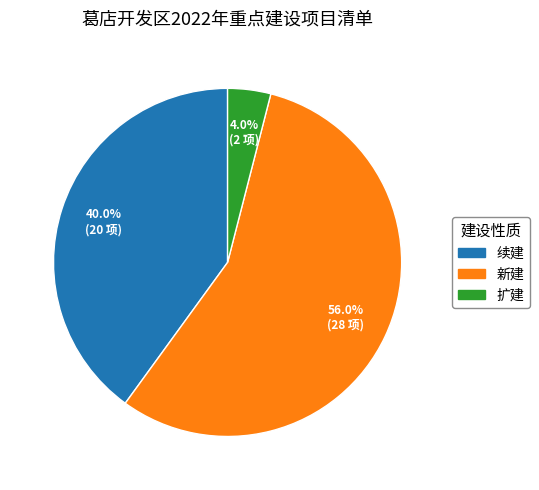

To the nearest percent, what is the combined percentage of 扩建 and 续建?

44%